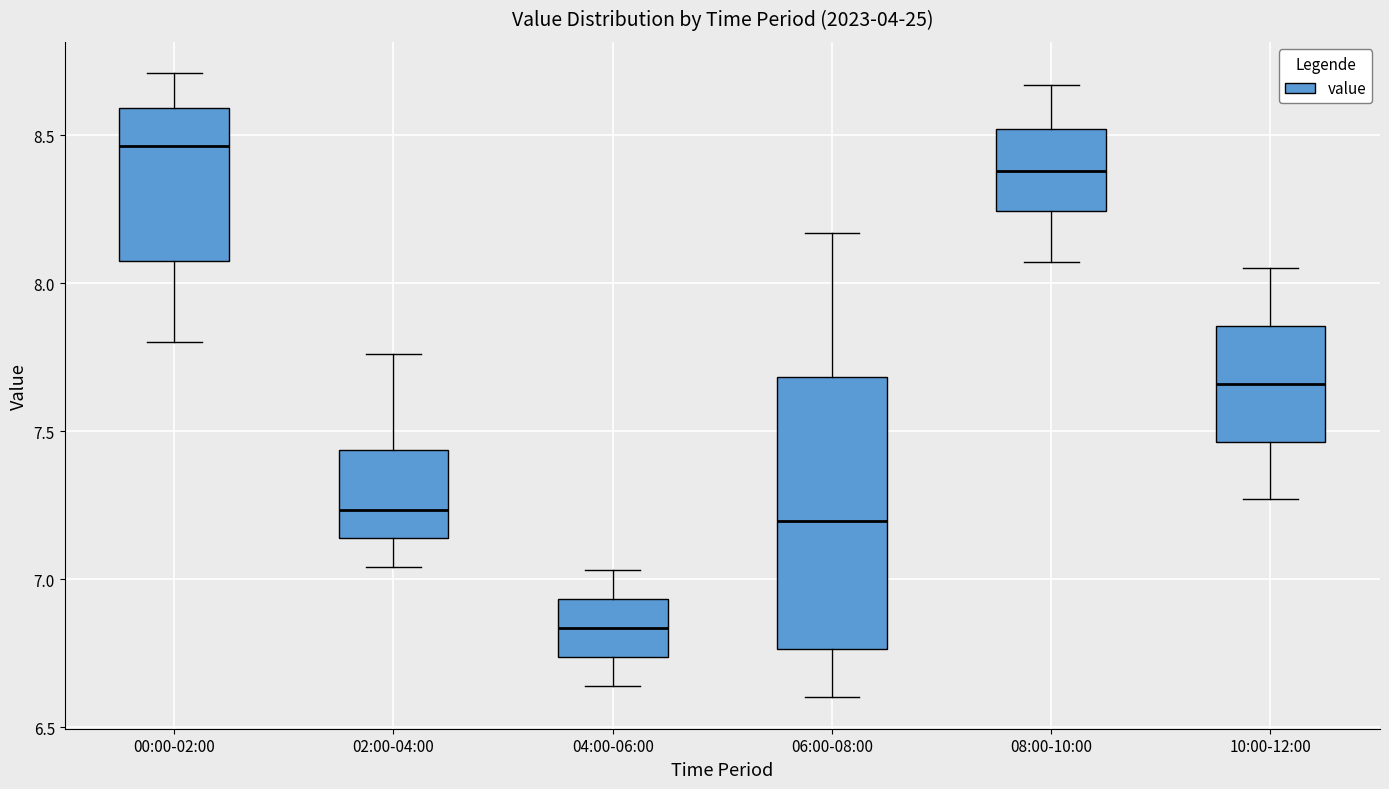

Reading left to right, transcribe this box plot: for each box, give where its median line is, the range the box spans, and where its two whiskers end, as read against the y-axis. The values are not printed on the chart, so give them approximately, as read against the axis.

00:00-02:00: median 8.45, box 8.10 to 8.60, whiskers 7.80 to 8.70
02:00-04:00: median 7.25, box 7.15 to 7.45, whiskers 7.05 to 7.75
04:00-06:00: median 6.85, box 6.75 to 6.95, whiskers 6.65 to 7.05
06:00-08:00: median 7.20, box 6.75 to 7.70, whiskers 6.60 to 8.15
08:00-10:00: median 8.40, box 8.25 to 8.50, whiskers 8.05 to 8.65
10:00-12:00: median 7.65, box 7.45 to 7.85, whiskers 7.25 to 8.05